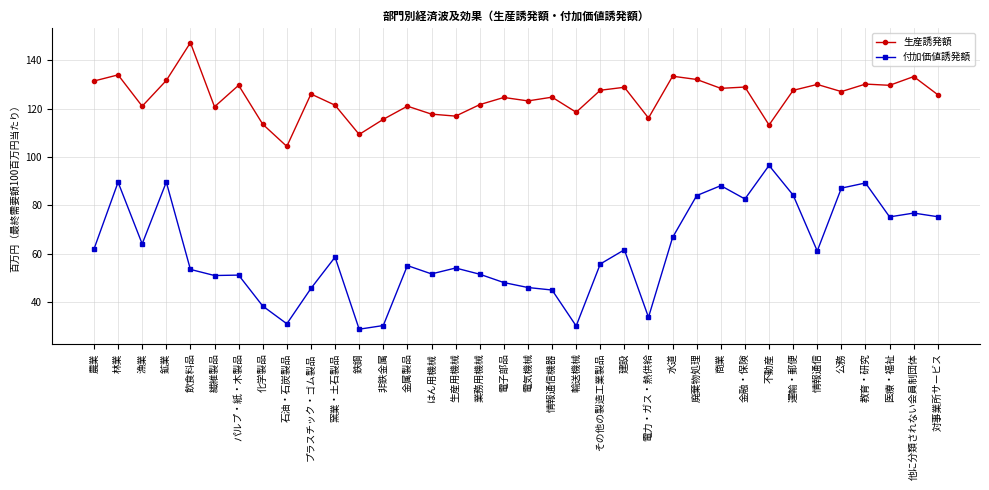

How many lines are shown in the chart?

2